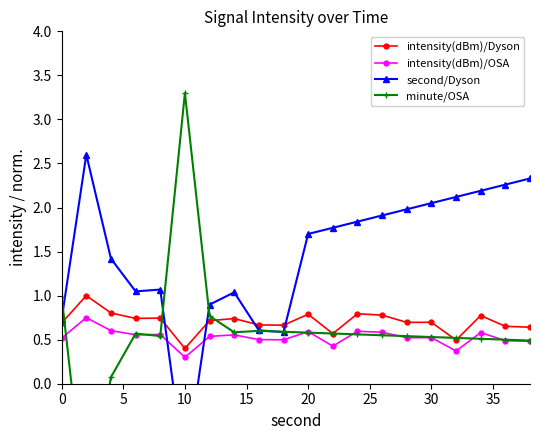

How many interior local valleys does the intensity(dBm)/OSA series have?

6